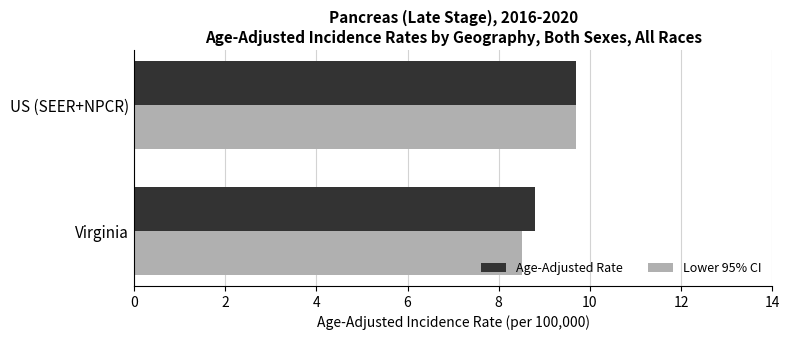

True or false: Age-Adjusted Rate has a value of 8.8 at Virginia.

True